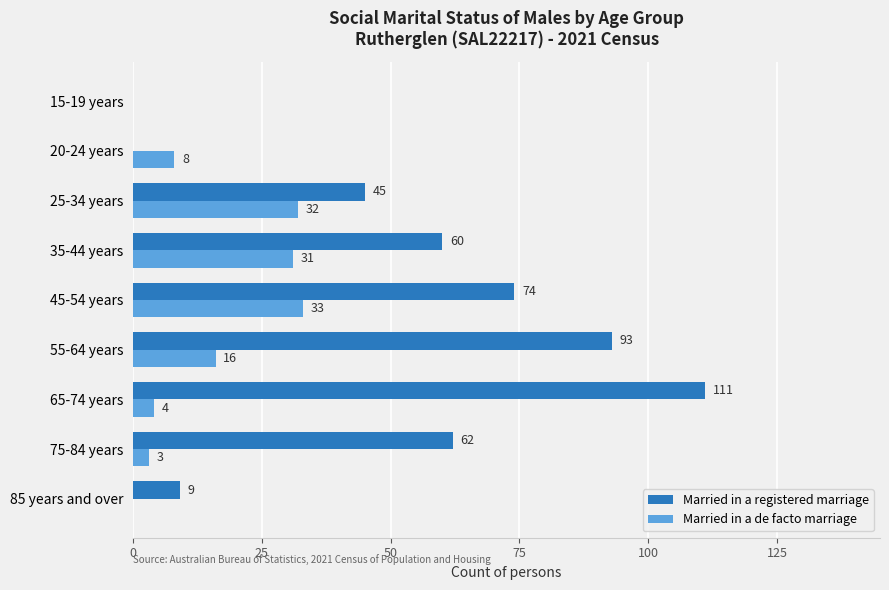

How many values in Married in a registered marriage are above zero?

7